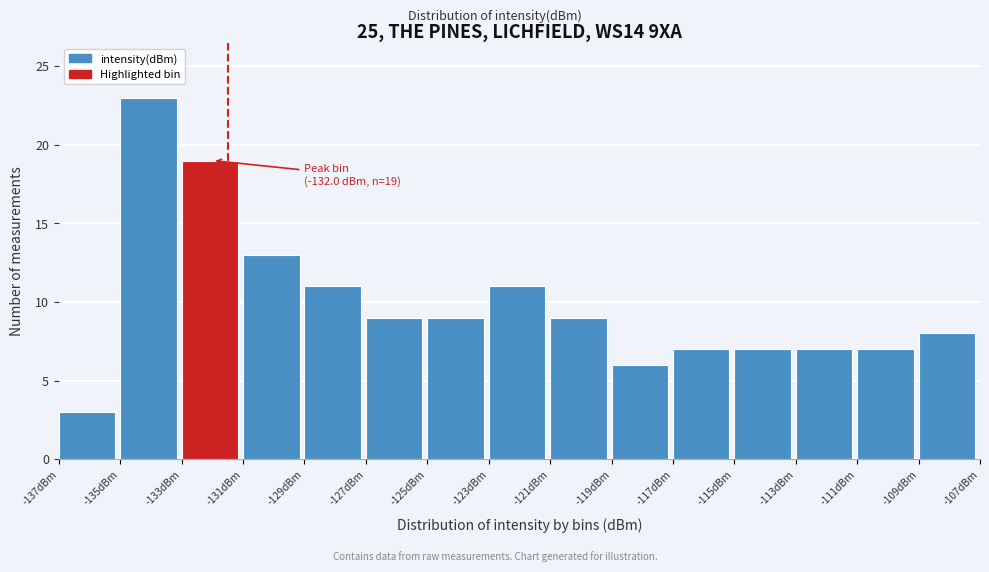

Which range on the x-axis has the tallest bar?

-135 to -133